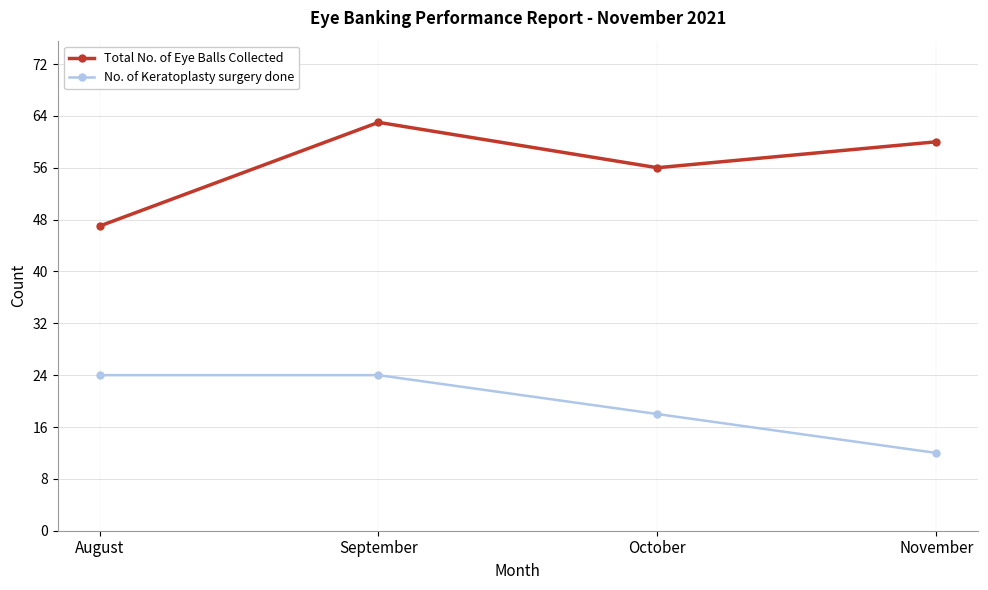

Rank the series by their average value, from lowest to highest.

No. of Keratoplasty surgery done, Total No. of Eye Balls Collected